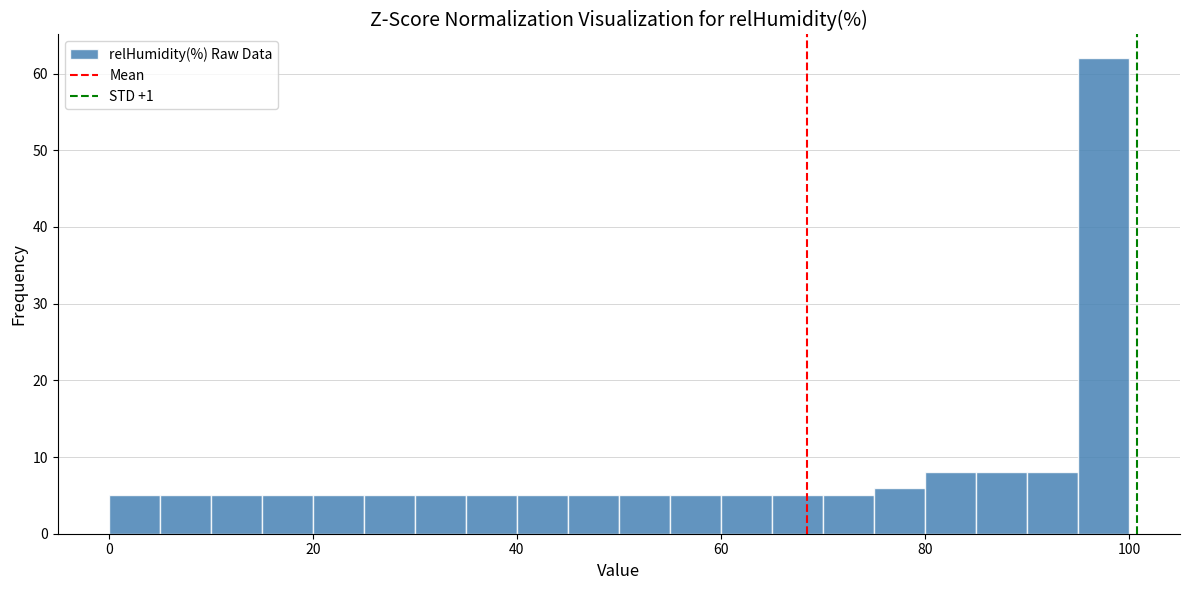

Read against the x-axis, roughly where is the centre of the tallest bar?

98